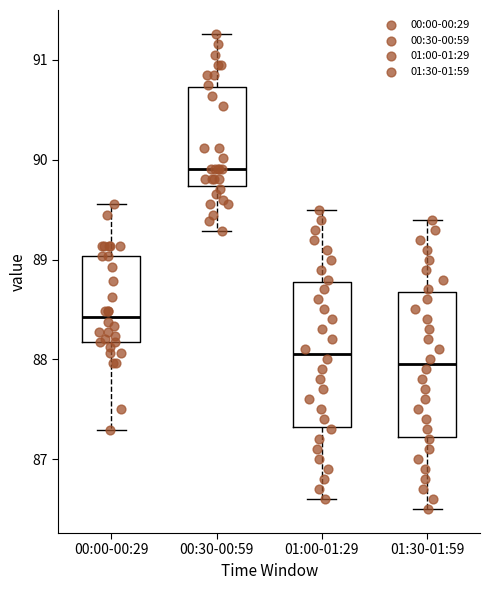

Reading left to right, transcribe this box plot: for each box, give where its median line is, the range the box spans, and where its two whiskers end, as read against the y-axis. The values are not printed on the chart, so give them approximately, as read against the axis.

00:00-00:29: median 88.4, box 88.2 to 89.0, whiskers 87.3 to 89.6
00:30-00:59: median 89.9, box 89.7 to 90.7, whiskers 89.3 to 91.3
01:00-01:29: median 88.1, box 87.3 to 88.8, whiskers 86.6 to 89.5
01:30-01:59: median 88.0, box 87.2 to 88.7, whiskers 86.5 to 89.4